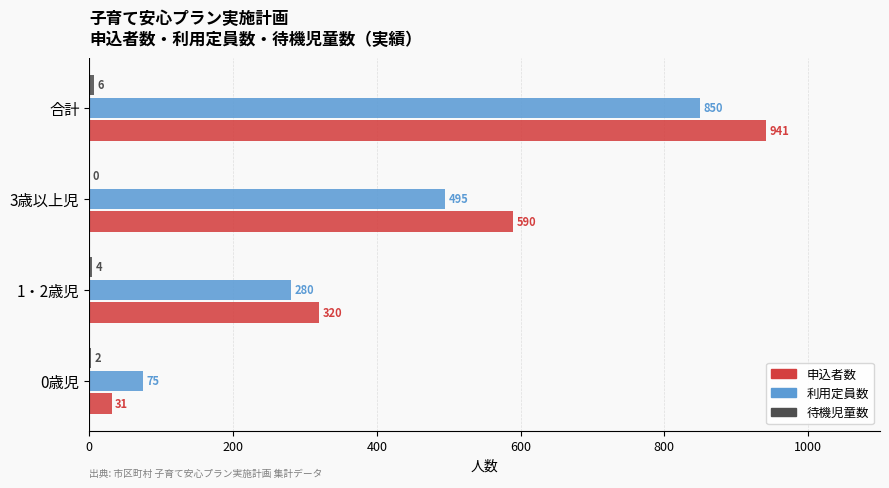

Between 1・2歳児 and 合計, which series saw the biggest shift?

申込者数